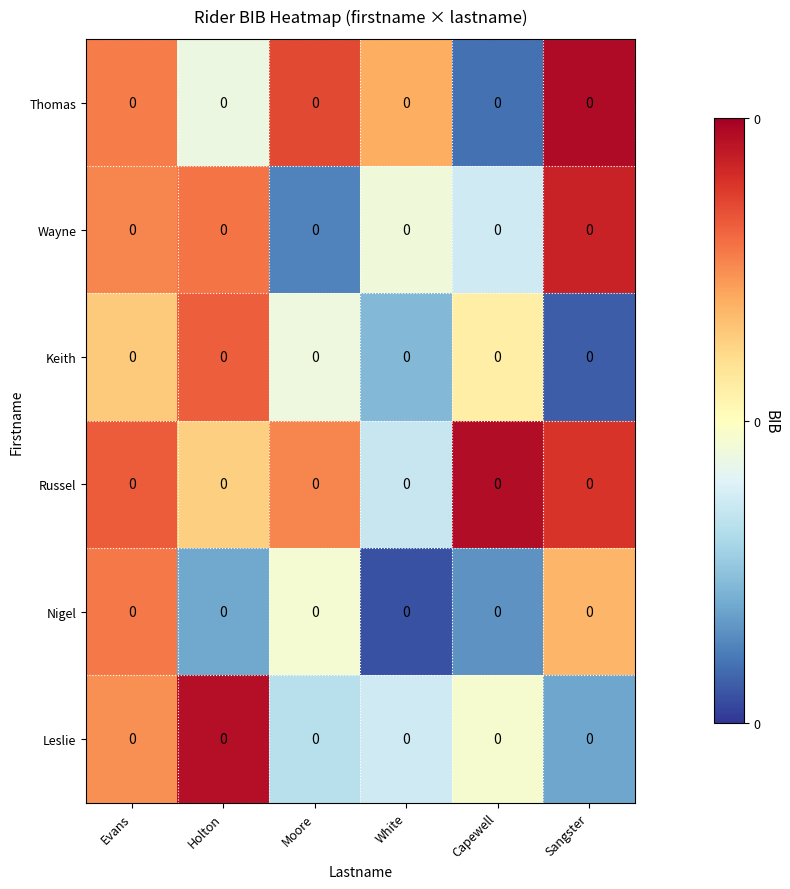

At Sangster, list the series in order from smallest to largest.

Keith, Leslie, Nigel, Russel, Wayne, Thomas